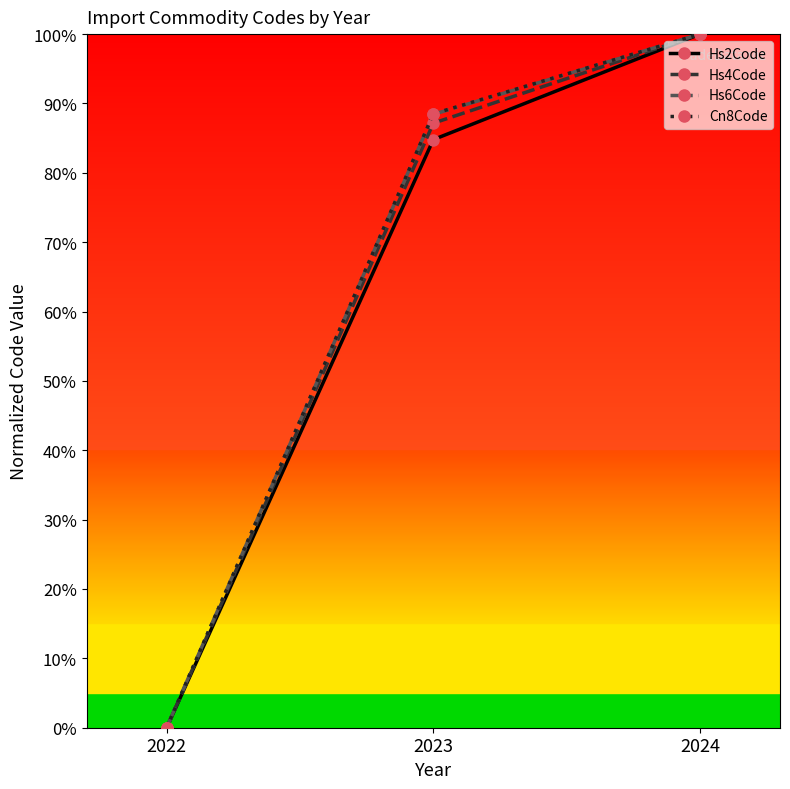

What is the difference between the Cn8Code values at 2022 and 2023?

88.5